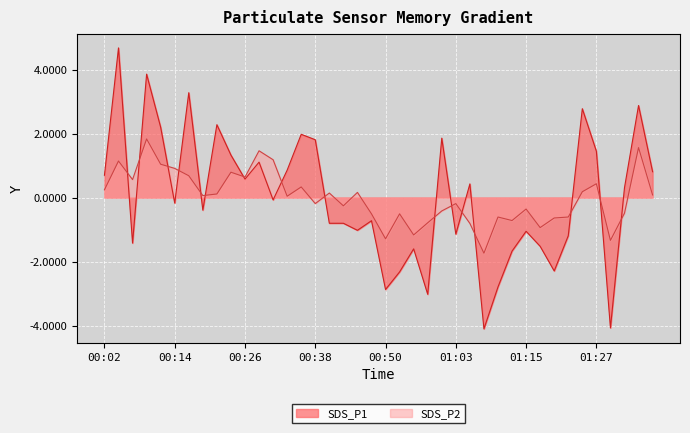

Between 00:28 and 01:12, which series saw the biggest shift?

SDS_P1